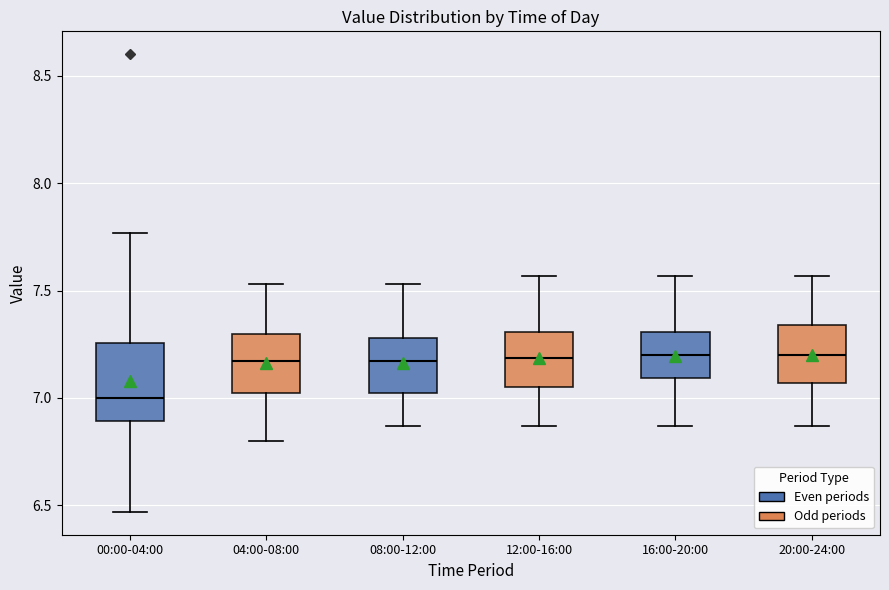

Reading left to right, read every box against the y-axis: the position of its median line, the range the box covers, and the ends of its whiskers. The values are not printed on the chart, so give them approximately, as read against the axis.

00:00-04:00: median 7.00, box 6.90 to 7.25, whiskers 6.45 to 7.75
04:00-08:00: median 7.15, box 7.00 to 7.30, whiskers 6.80 to 7.55
08:00-12:00: median 7.15, box 7.00 to 7.30, whiskers 6.85 to 7.55
12:00-16:00: median 7.20, box 7.05 to 7.30, whiskers 6.85 to 7.55
16:00-20:00: median 7.20, box 7.10 to 7.30, whiskers 6.85 to 7.55
20:00-24:00: median 7.20, box 7.05 to 7.35, whiskers 6.85 to 7.55